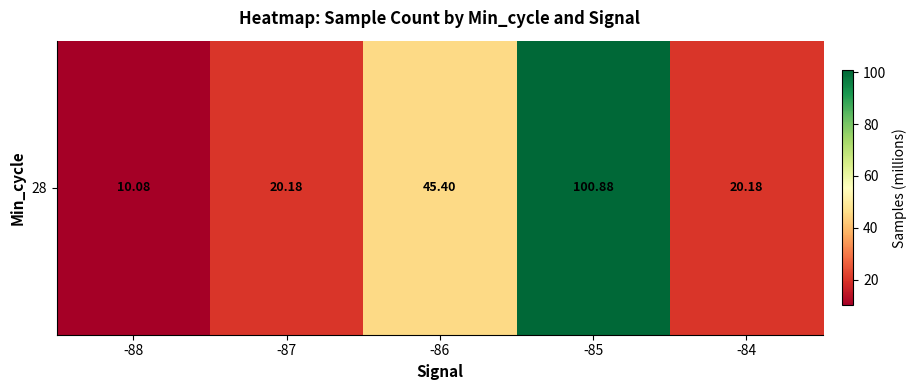

Reading left to right, extract all data points from this chart.

10.1	20.2	45.4	100.9	20.2